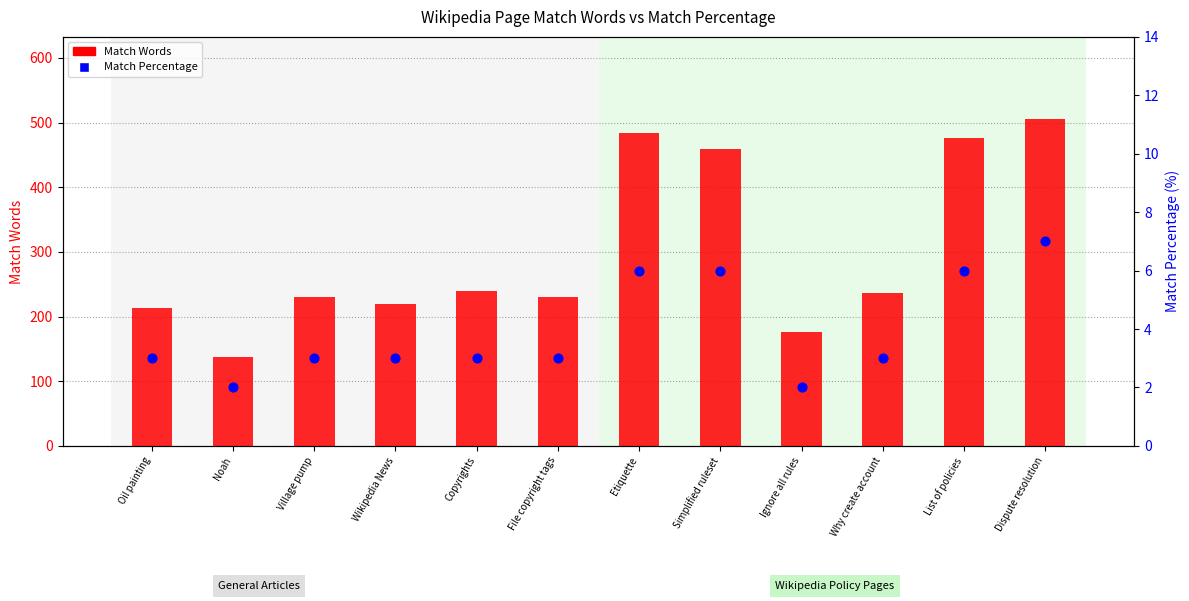

Which series has the largest total across all categories?

Match Words